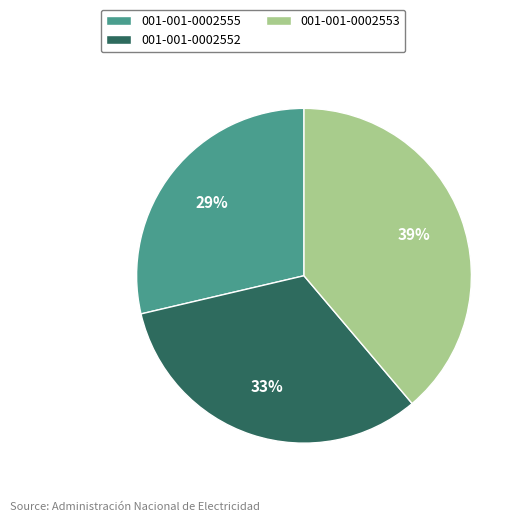

Does 001-001-0002553 represent more than half of the total?

No